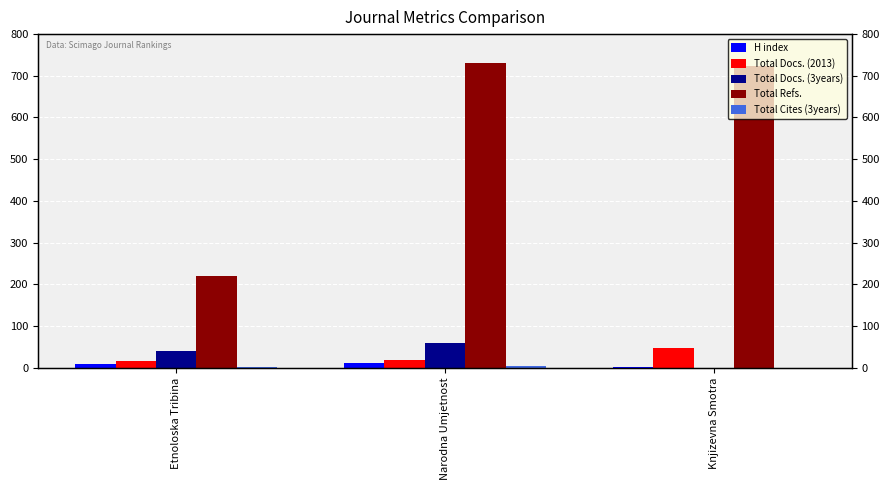

Does the chart contain any negative values?

No